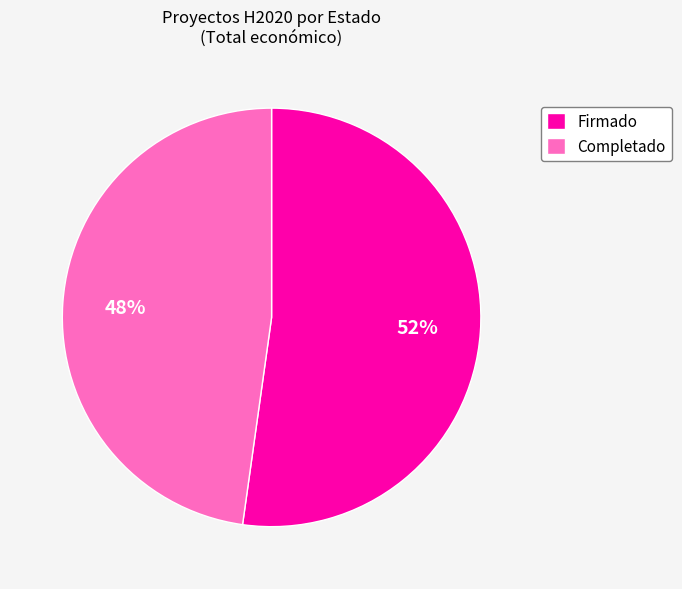

To the nearest percent, what is the average slice percentage?

50%